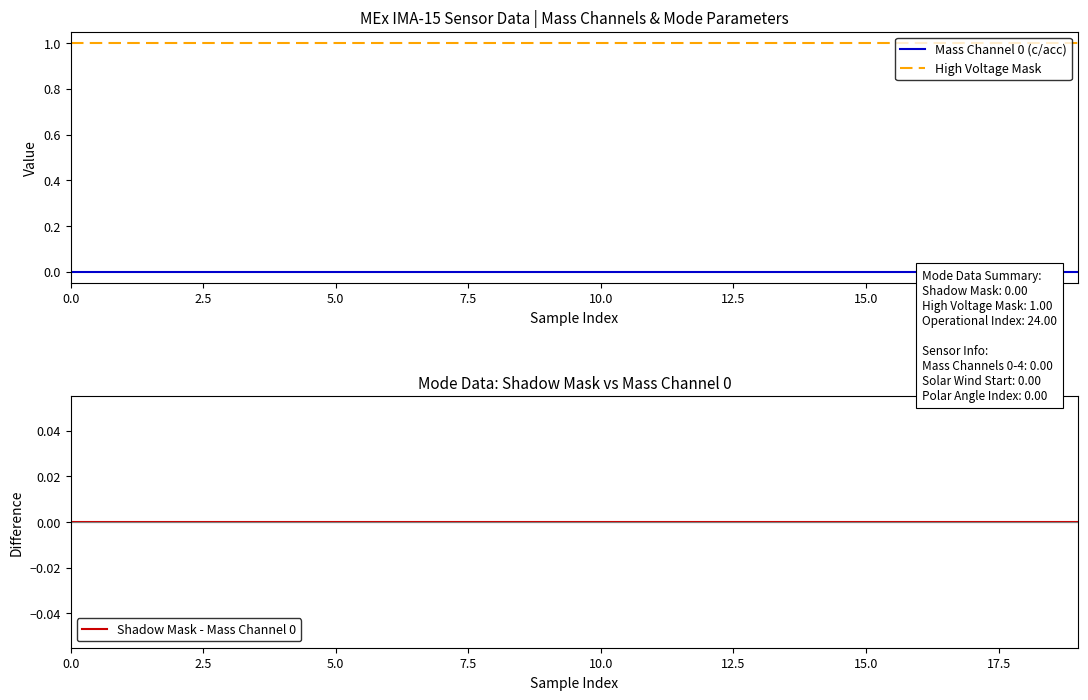

Reading right to left, list all the values displayed in this chart.

Mass Channel 0 (c/acc): 0	0	0	0	0	0	0	0	0	0	0	0	0	0	0	0	0	0	0	0
High Voltage Mask: 1	1	1	1	1	1	1	1	1	1	1	1	1	1	1	1	1	1	1	1
Shadow Mask - Mass Channel 0: 0	0	0	0	0	0	0	0	0	0	0	0	0	0	0	0	0	0	0	0